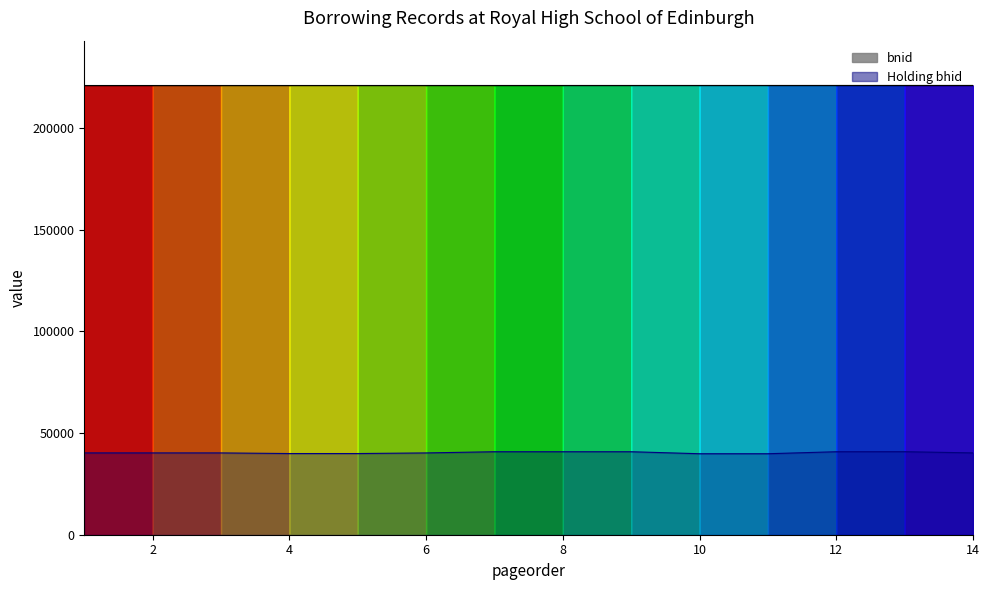

What is the ratio of the value at 12 to the value at 10?

1.0